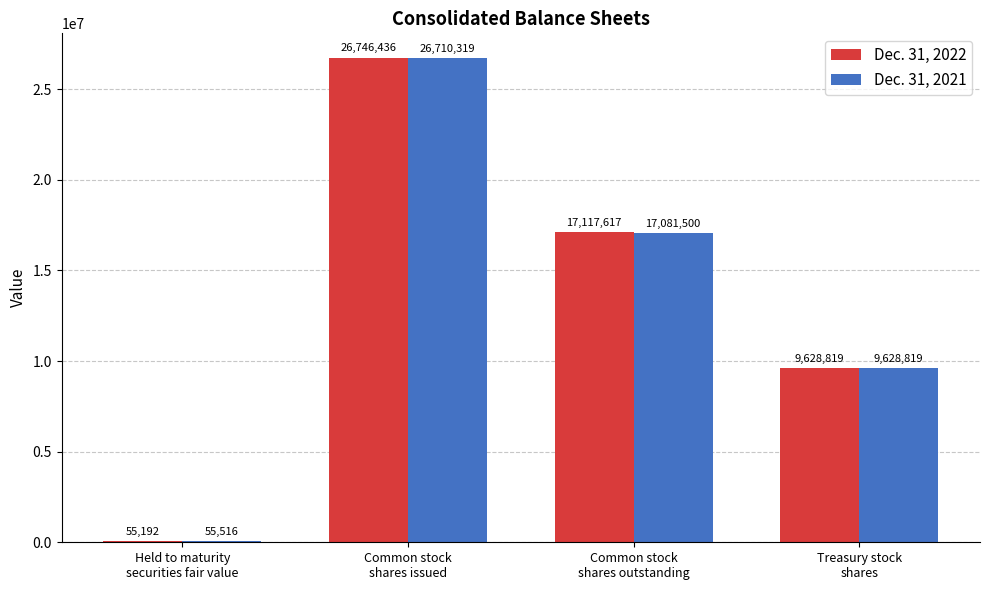

Reading right to left, transcribe all the data shown in this chart.

Dec. 31, 2022: 9628819	17117617	26746436	55192
Dec. 31, 2021: 9628819	17081500	26710319	55516